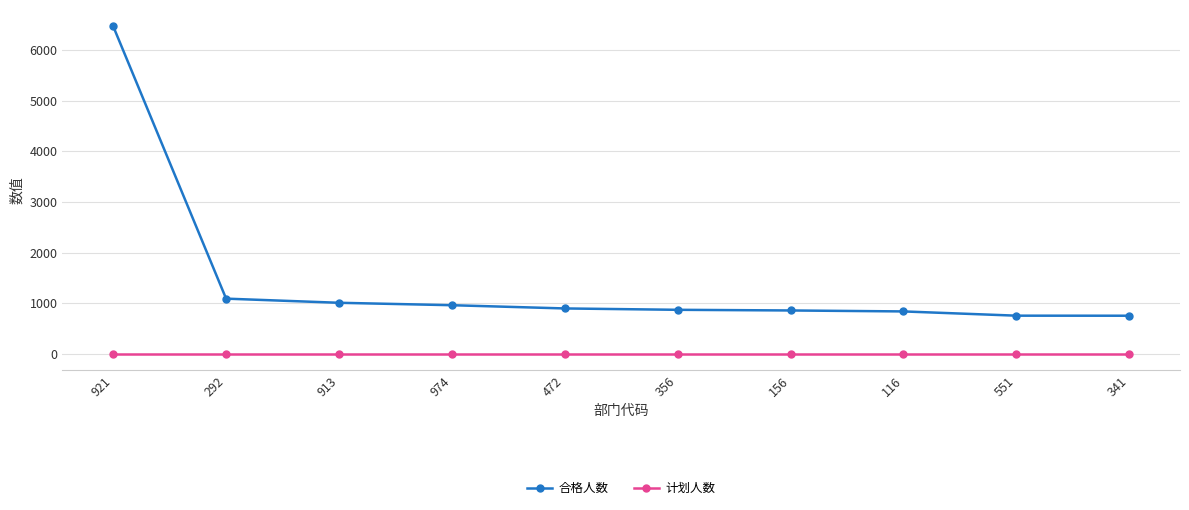

True or false: 计划人数 and 合格人数 cross at least once.

False